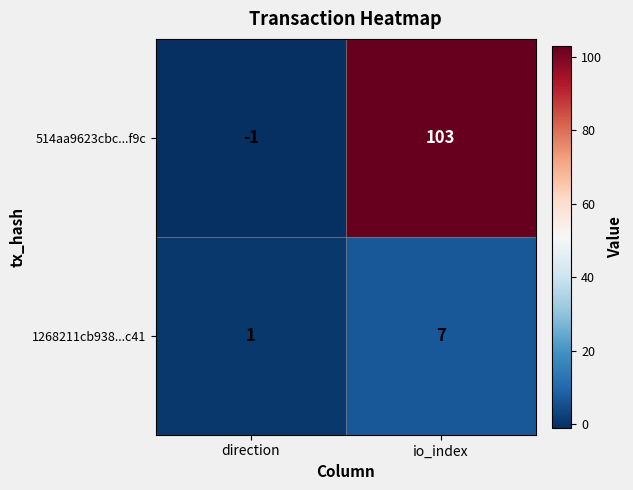

Reading left to right, list all the values displayed in this chart.

514aa9623cbc...f9c: -1	103
1268211cb938...c41: 1	7